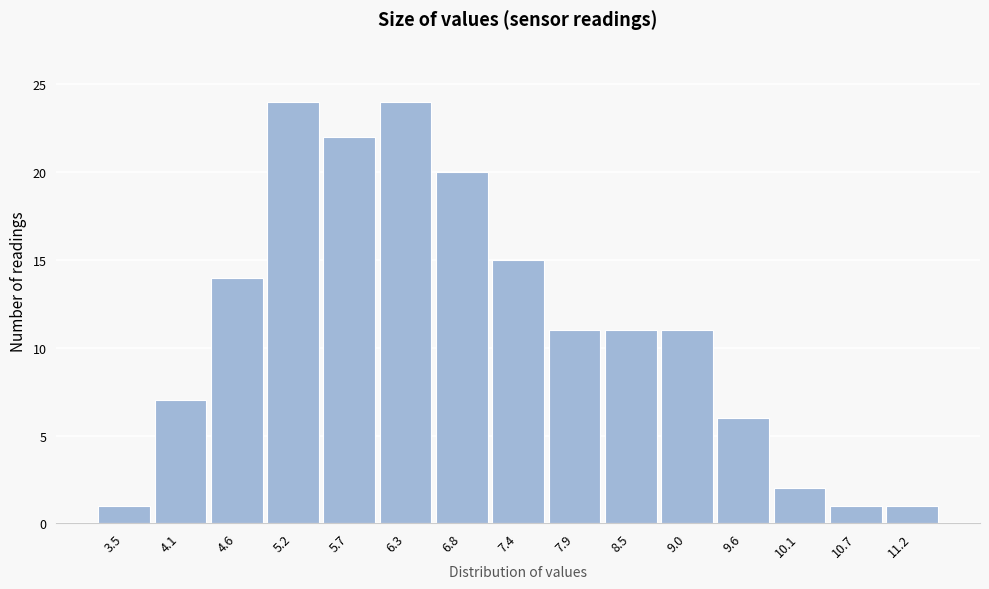

Reading left to right, what are all the values shown in this chart?

1	7	14	24	22	24	20	15	11	11	11	6	2	1	1